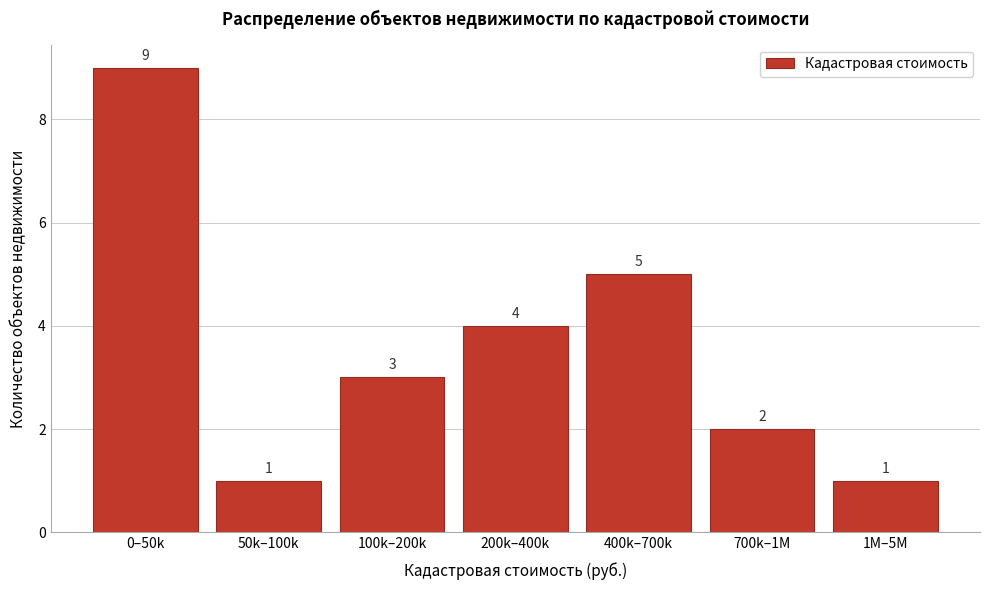

Reading left to right, what are all the values shown in this chart?

9	1	3	4	5	2	1